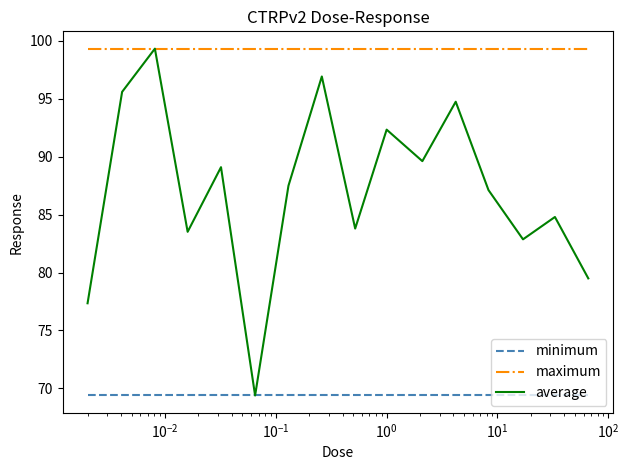

List the series in order of their overall mean, lowest first.

minimum, average, maximum